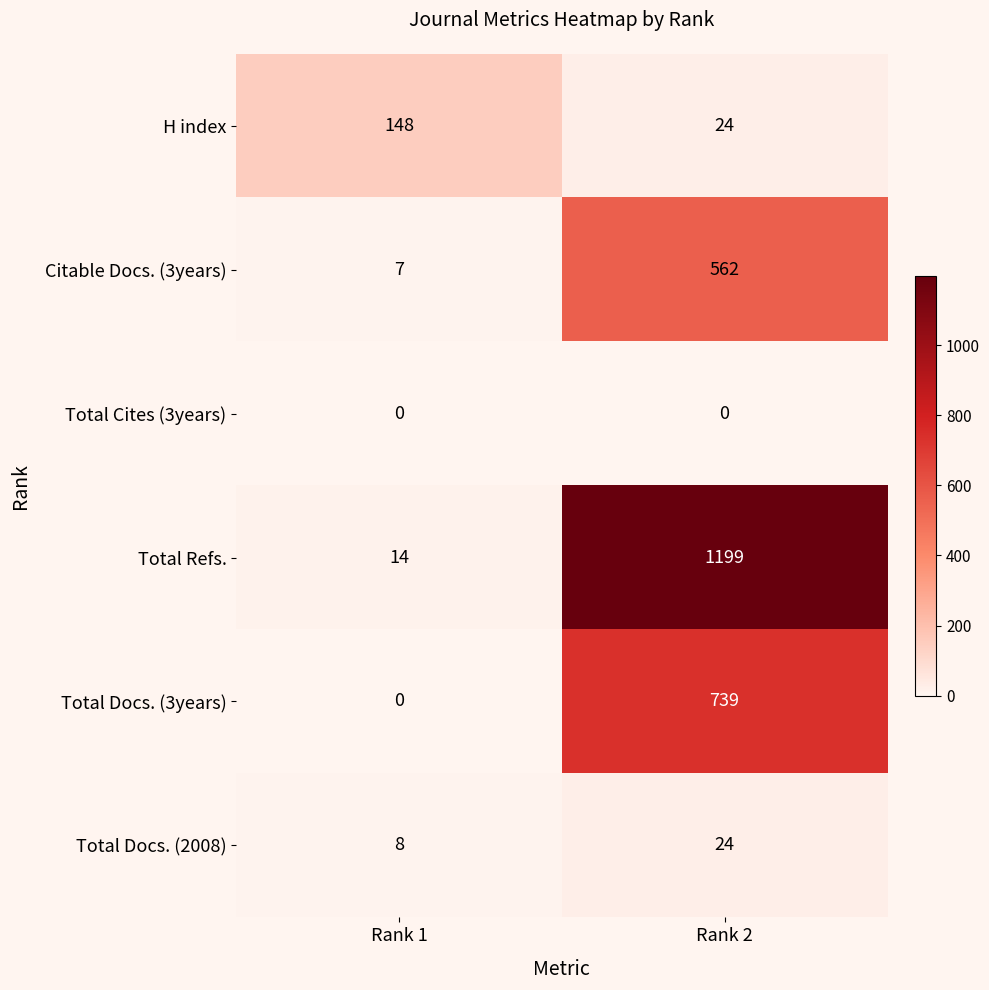

Reading left to right, list all the values displayed in this chart.

H index: 148	24
Citable Docs. (3years): 7	562
Total Cites (3years): 0	0
Total Refs.: 14	1199
Total Docs. (3years): 0	739
Total Docs. (2008): 8	24